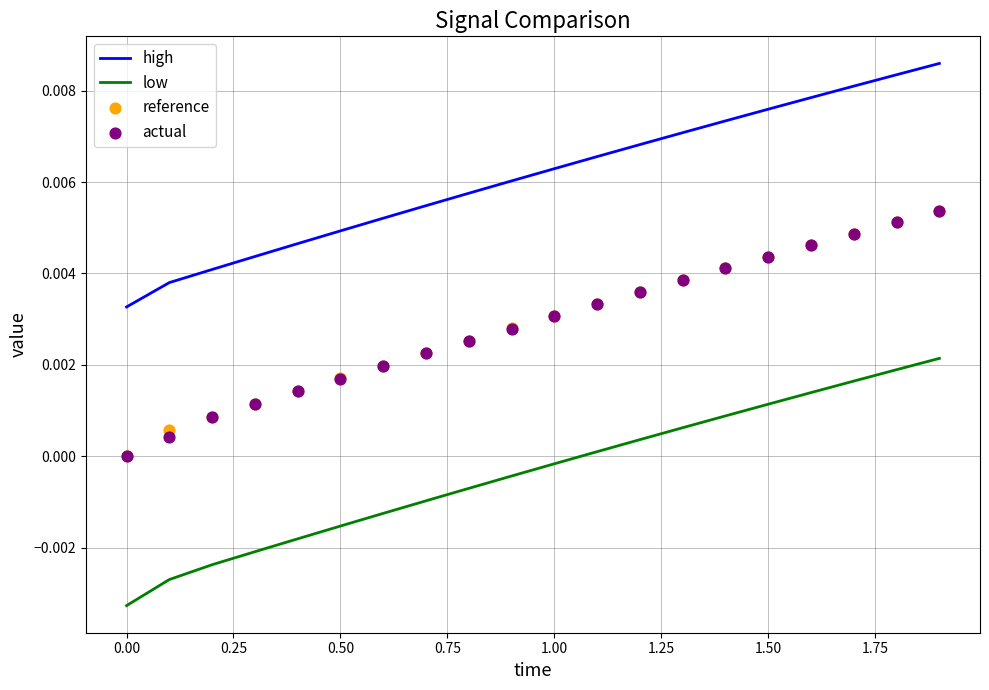

What are all the series names shown in the legend?

high, low, reference, actual